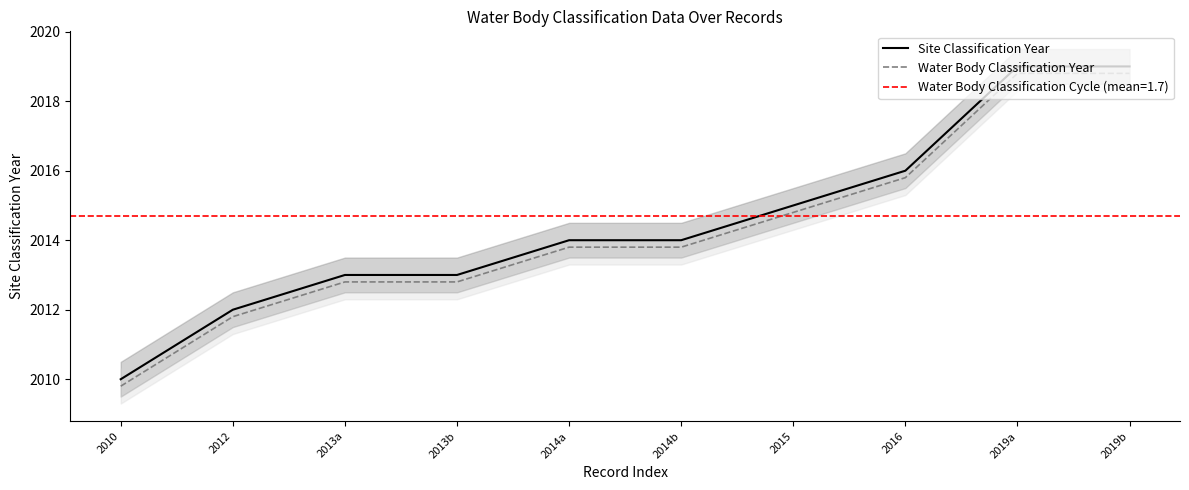

What is the label of the 9th point from the right?

2012